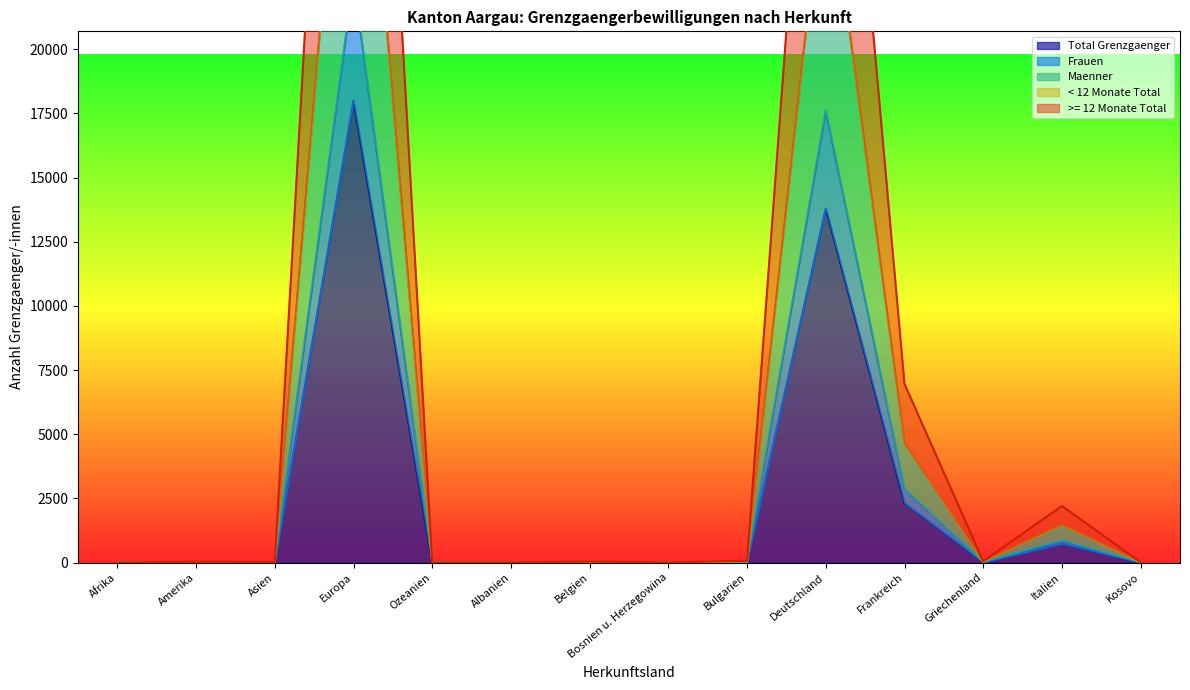

How many data points in Frauen are less than 16?

7